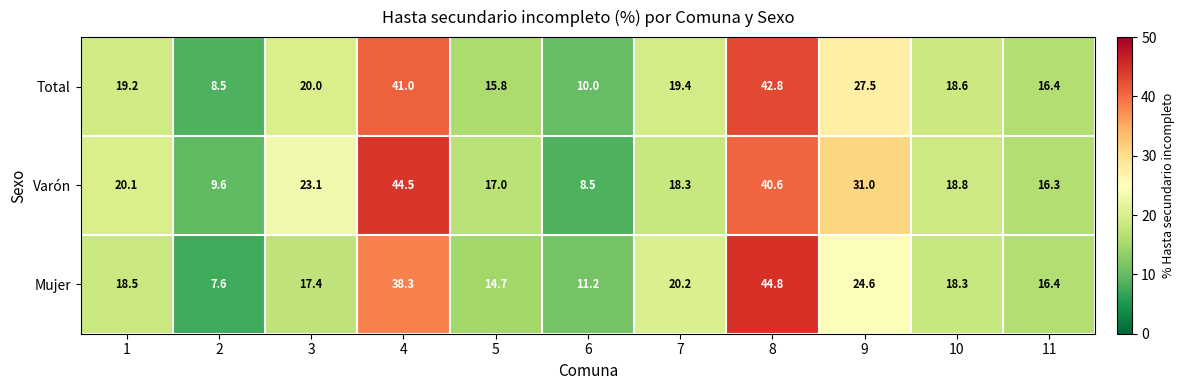

Between 2 and 8, which series saw the biggest shift?

Mujer